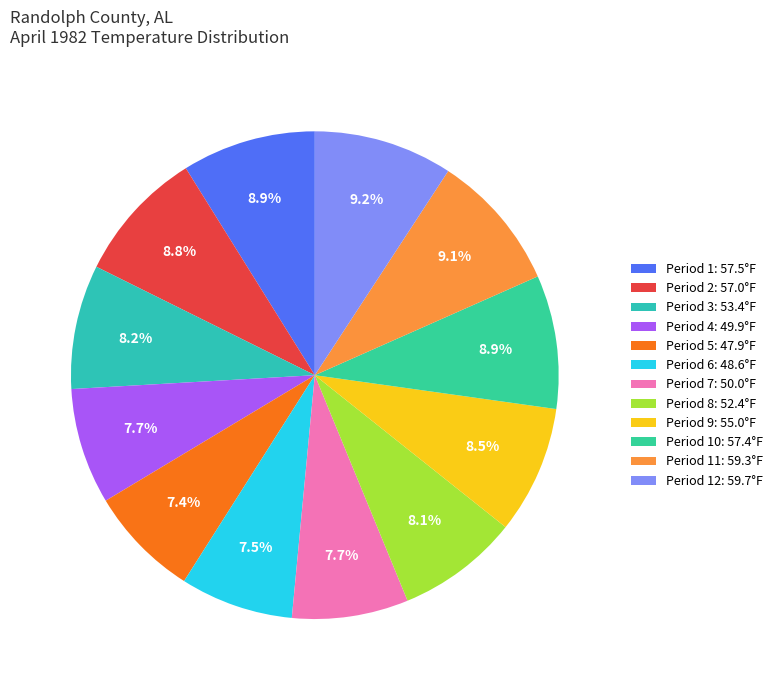

How many slices are in this pie chart?

12